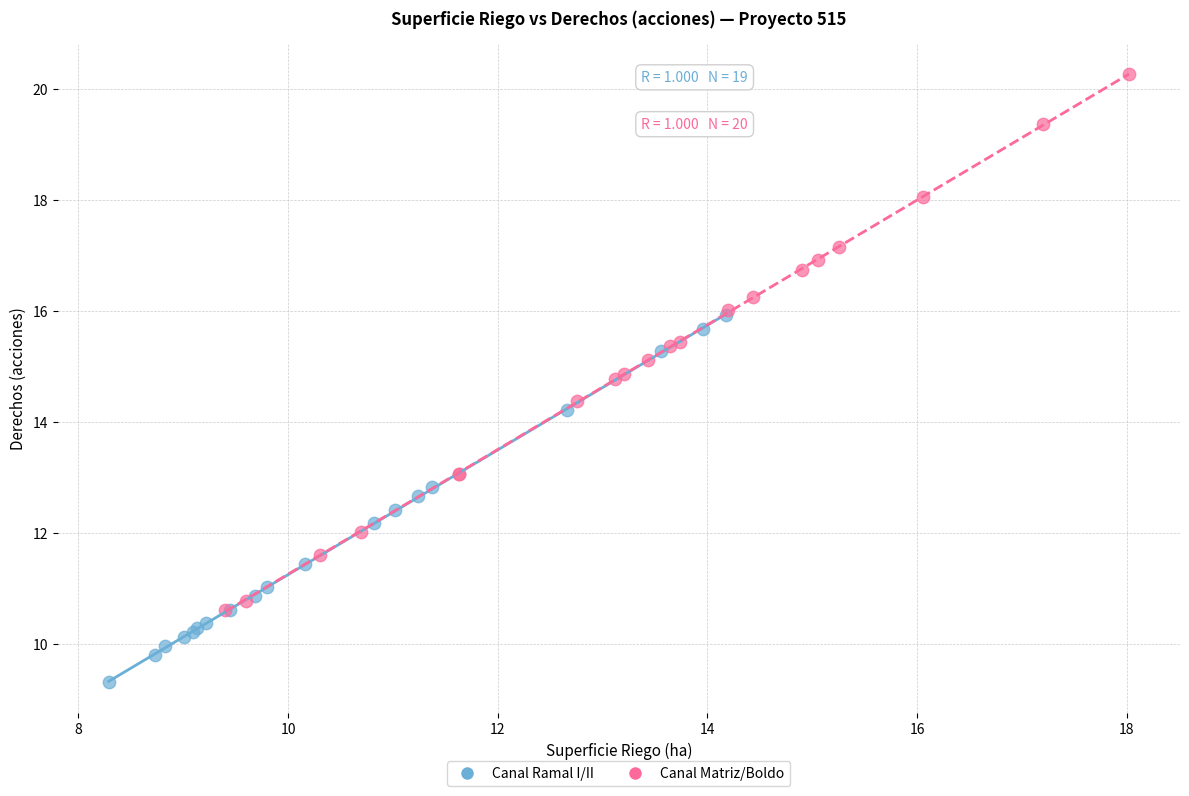

Which series has the widest spread of Y values?

Canal Matriz/Boldo